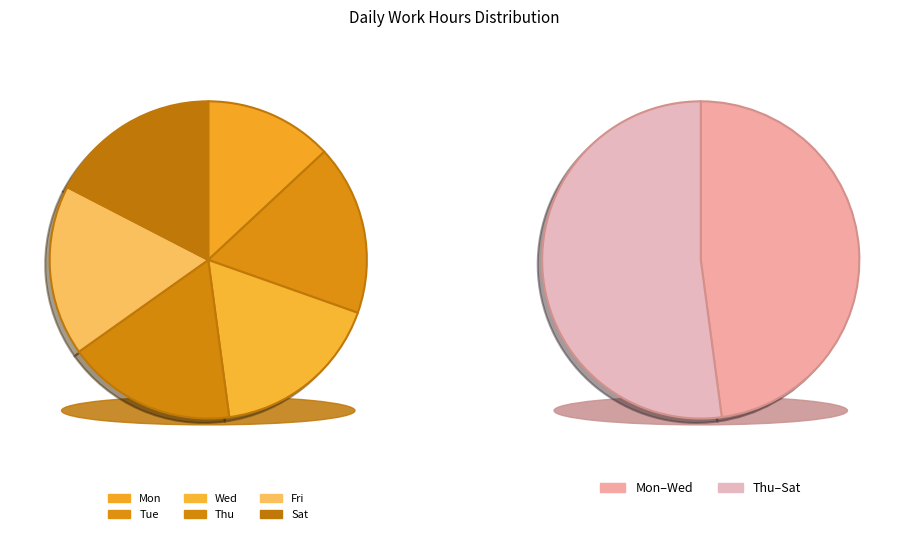

Is 11-Wed the majority of the pie?

No